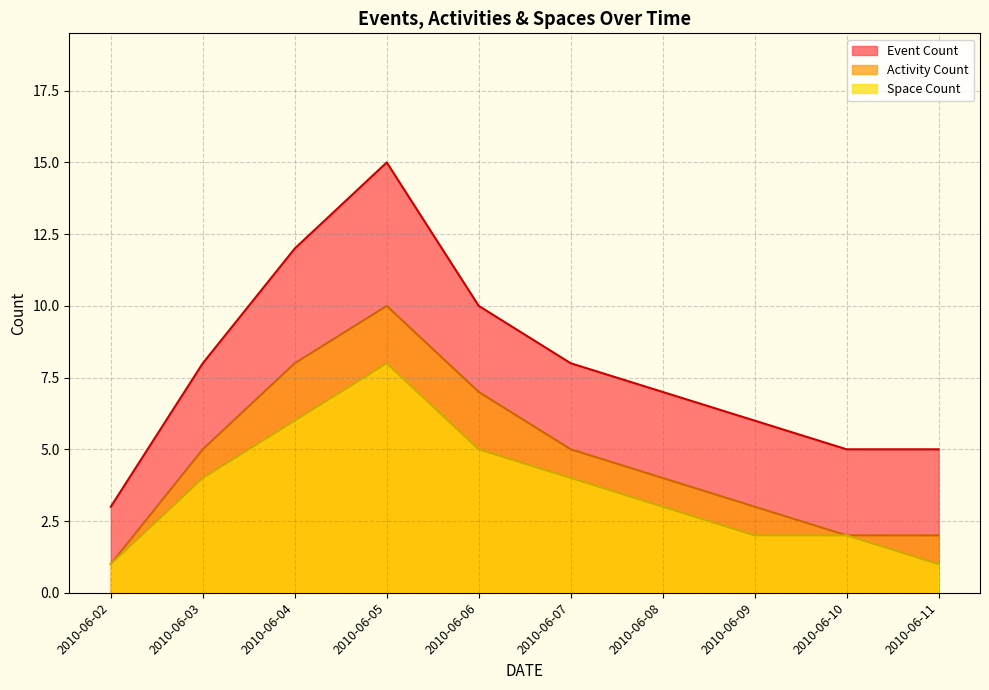

Which series has the largest total across all categories?

Event Count